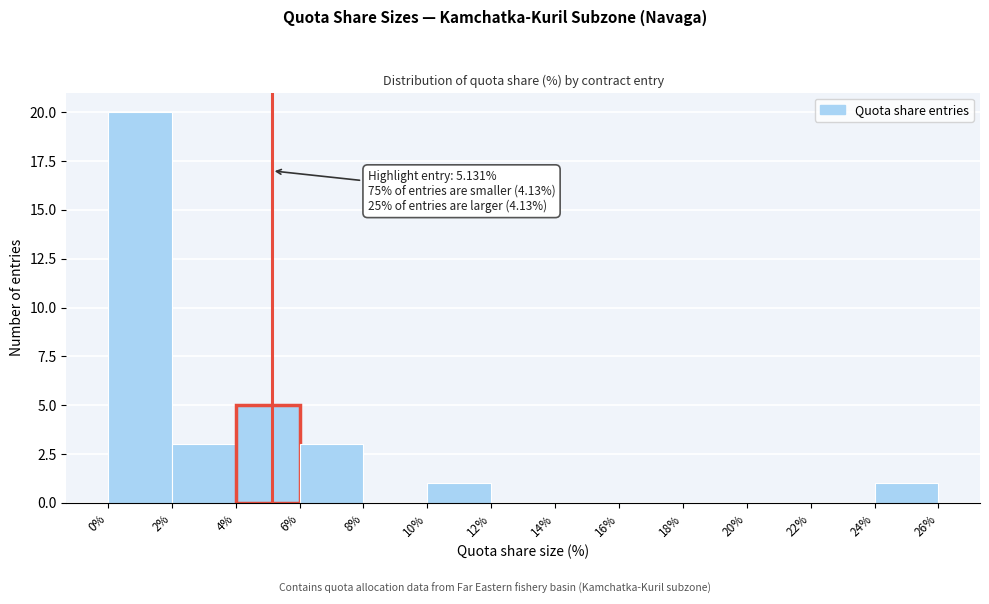

Which range on the x-axis has the tallest bar?

0% to 2%